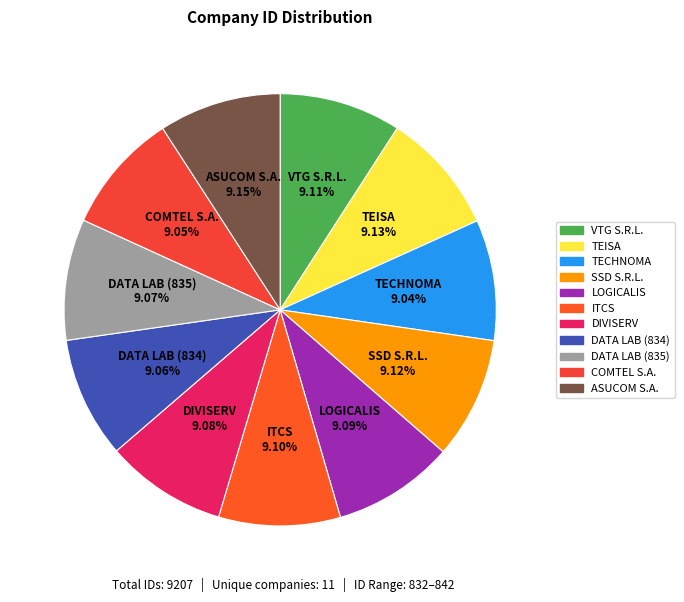

How many segments does this pie chart have?

11